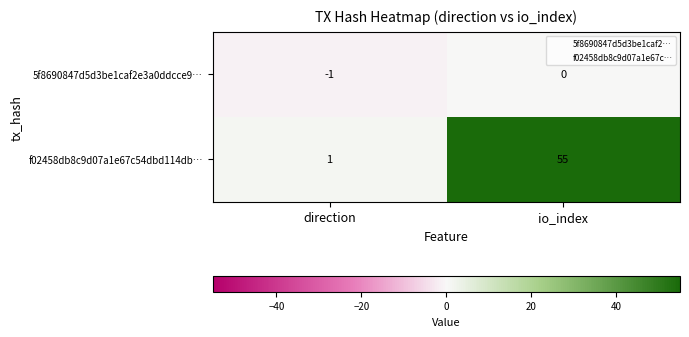

Which series has the largest range (max minus min)?

f02458db8c9d07a1e67c54dbd114db…